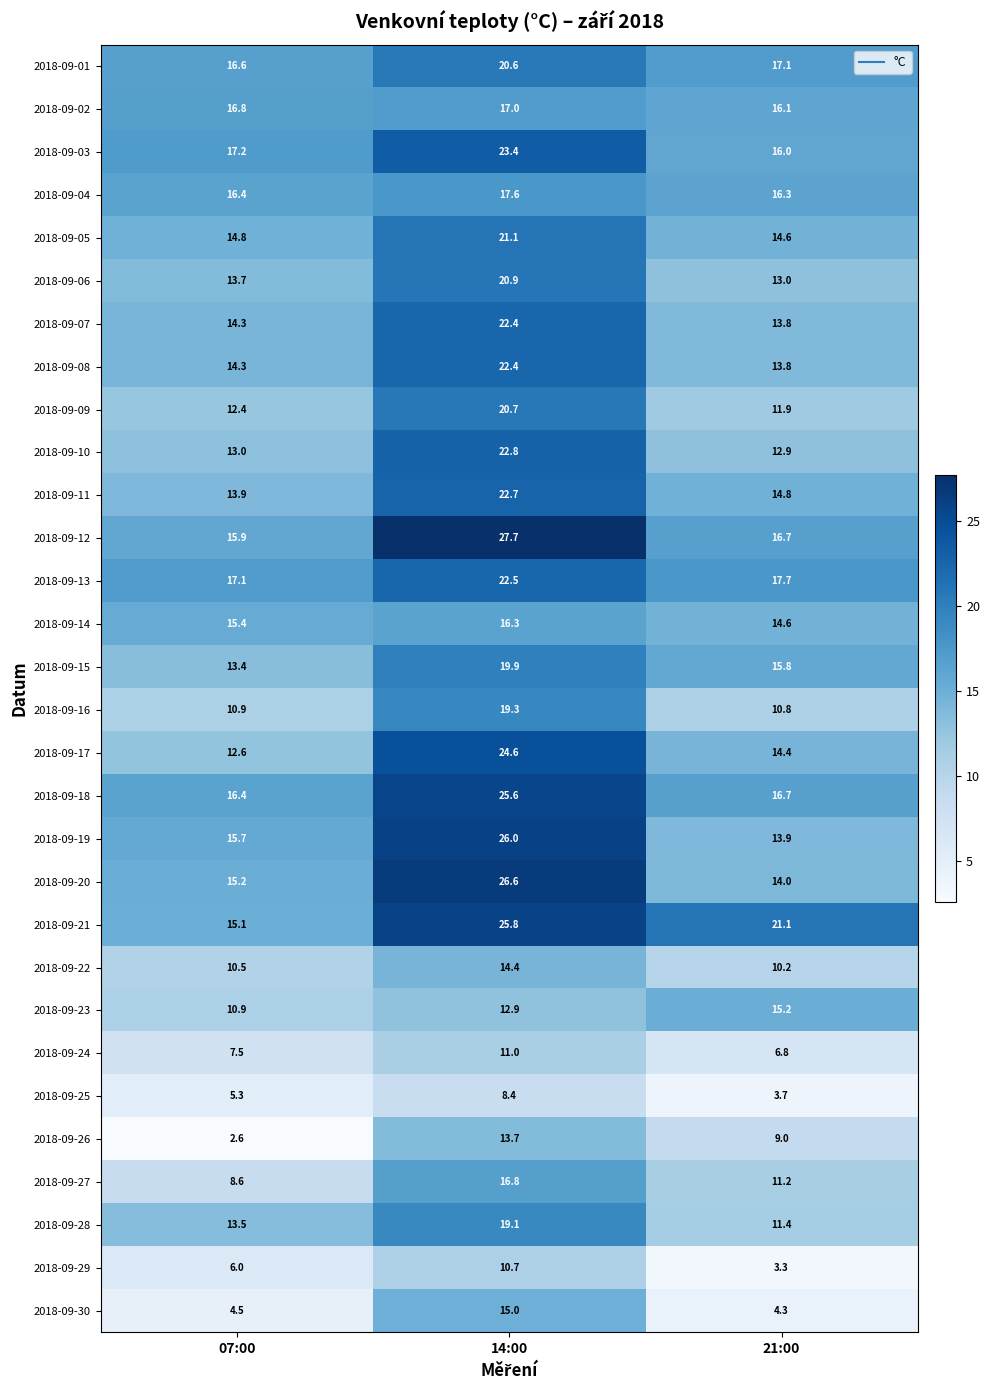

Which series has the largest range (max minus min)?

2018-09-20